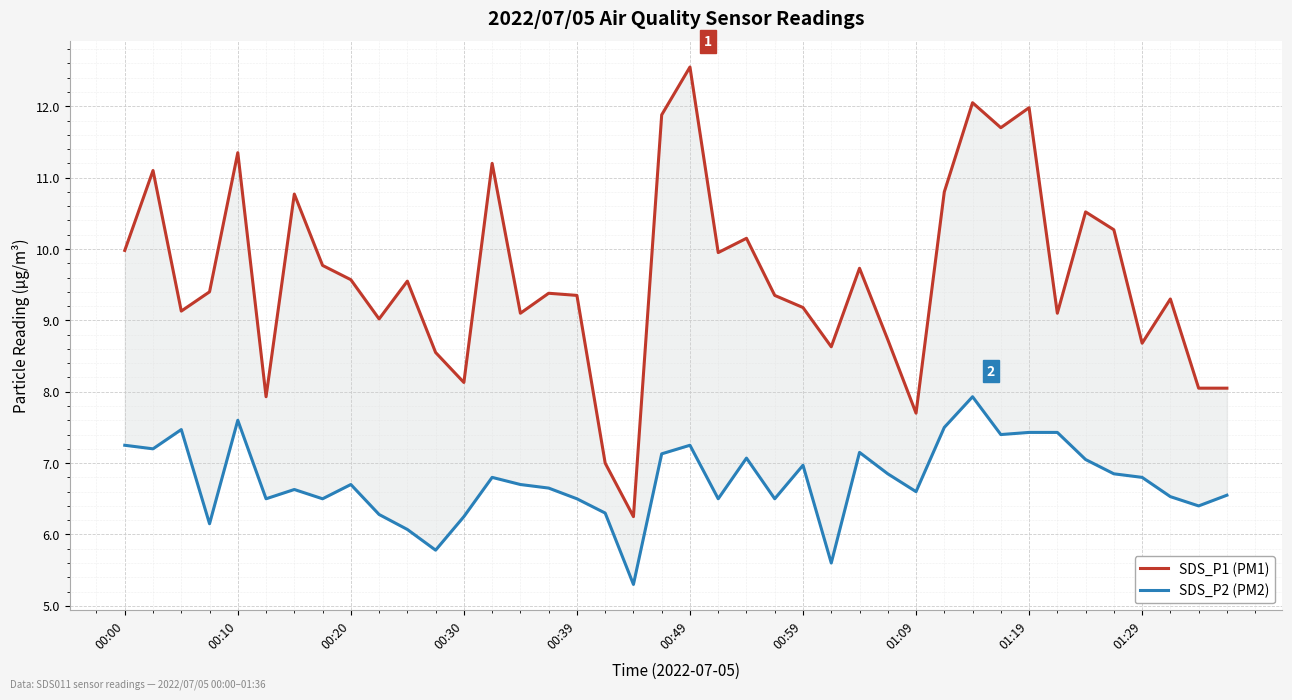

Is the value of SDS_P1 (PM1) at 30 greater than the value of SDS_P2 (PM2) at 32?

Yes